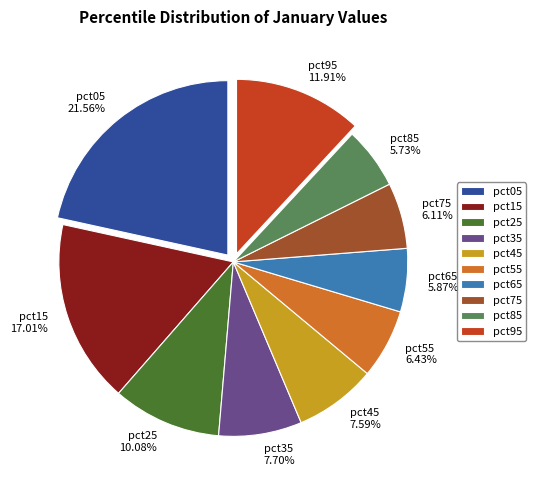

What percentage is the pct35 slice, to the nearest percent?

8%